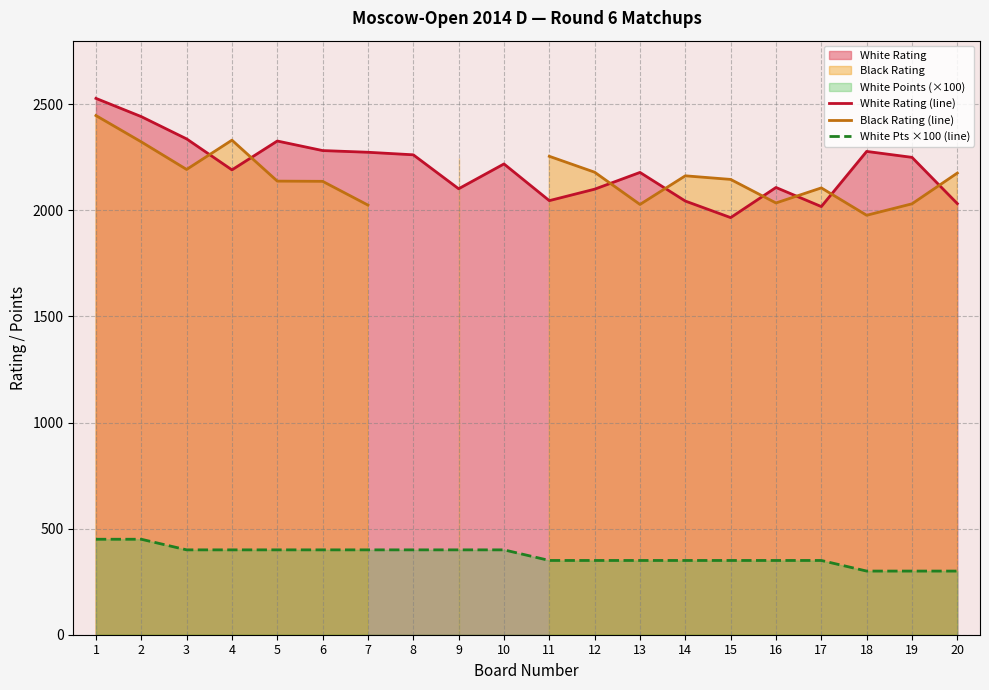

What is the minimum value for White Rating (line)?

1966